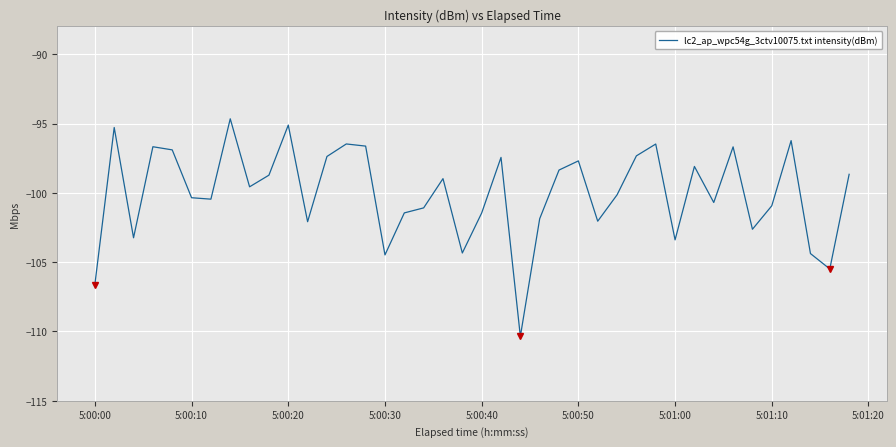

What is the greatest value displayed?

-94.7